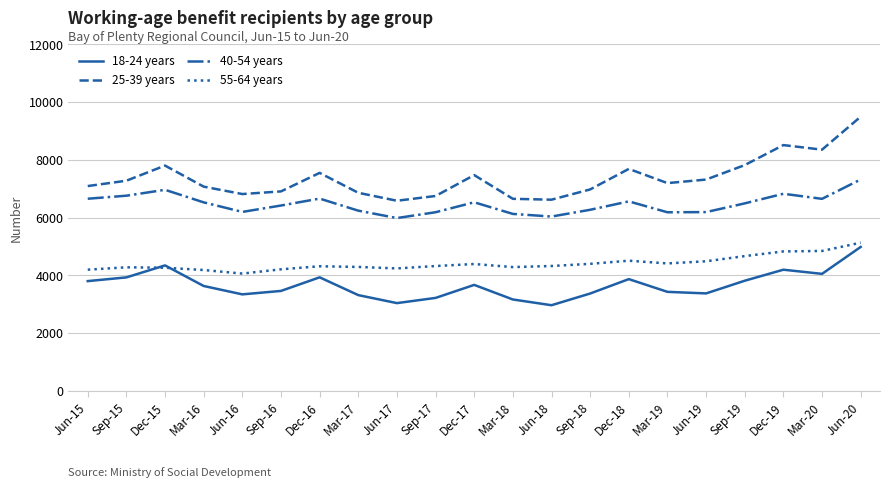

True or false: 25-39 years and 40-54 years cross at least once.

False